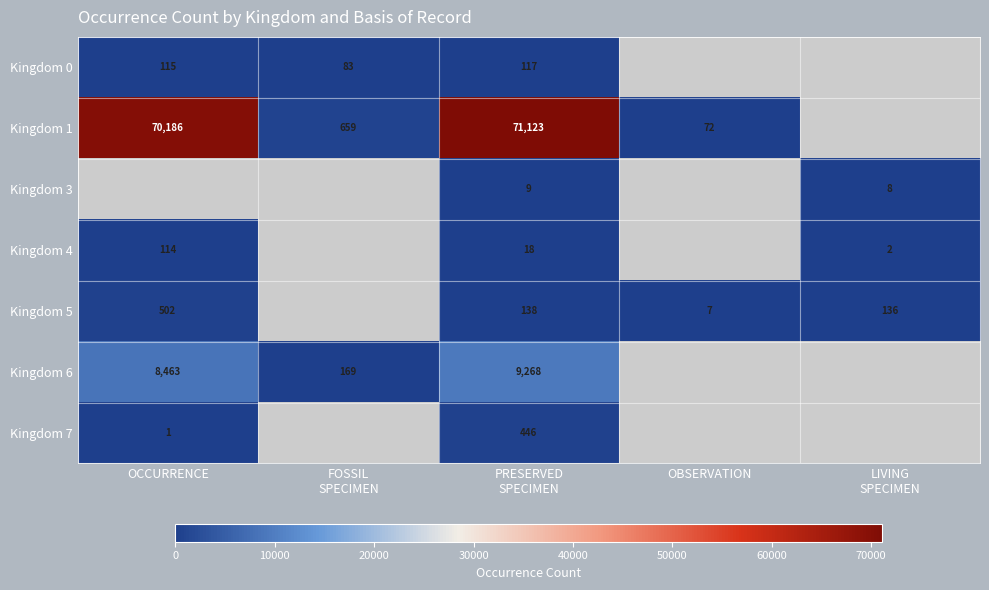

The Kingdom 0 series shows 115 at OCCURRENCE. True or false?

True